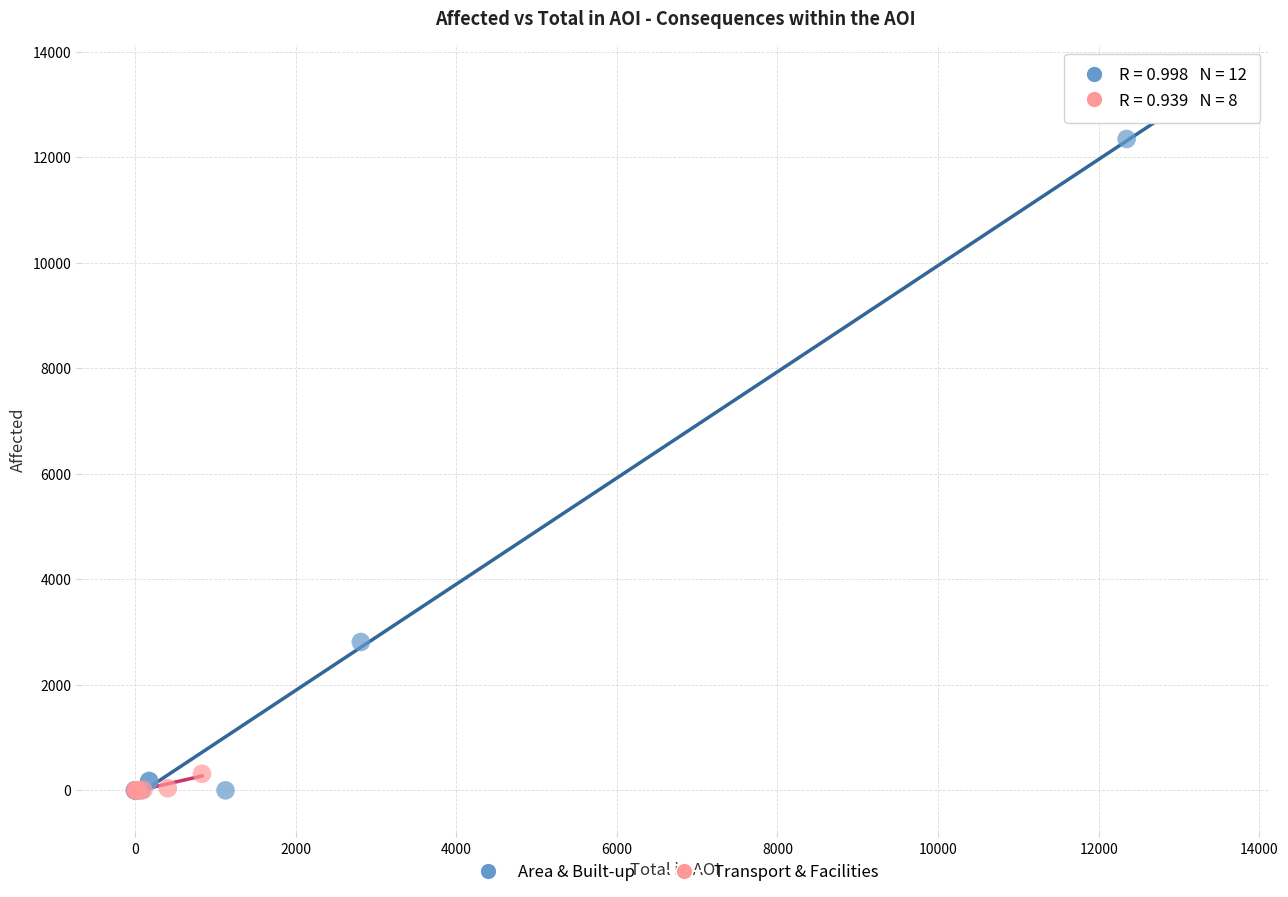

What are all the series names shown in the legend?

Area & Built-up, Transport & Facilities